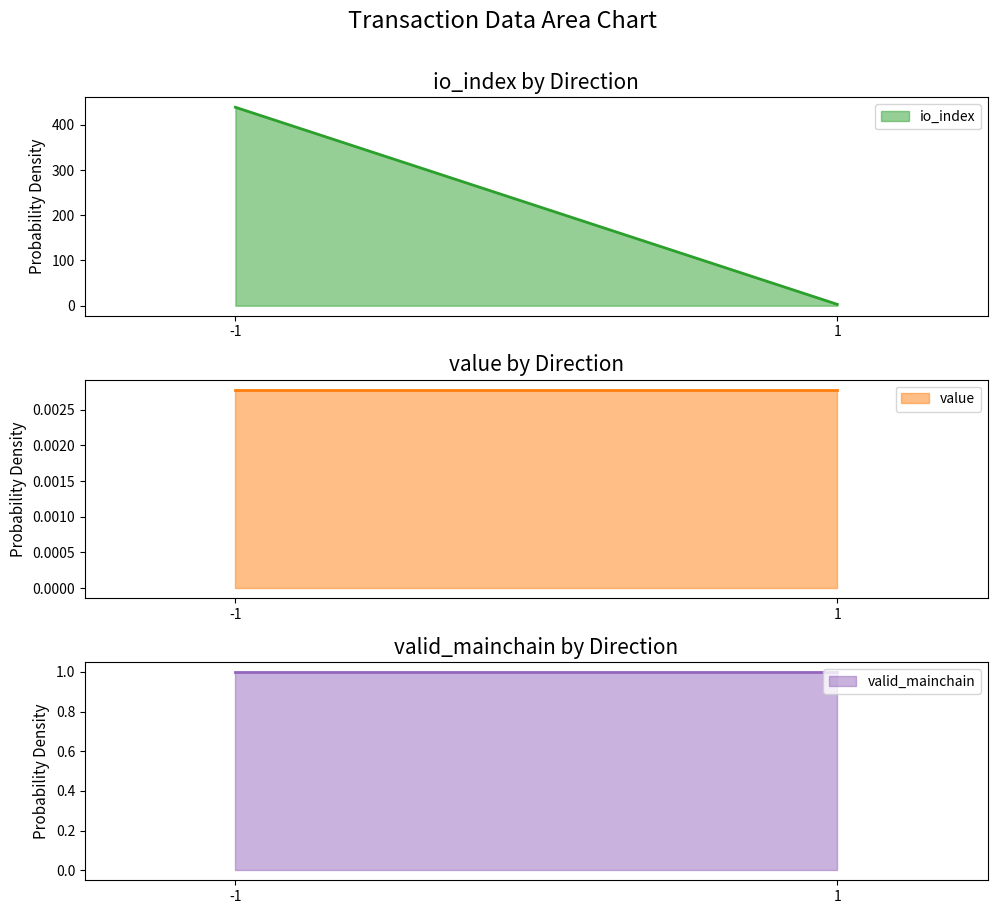

How many distinct data groups are displayed?

3